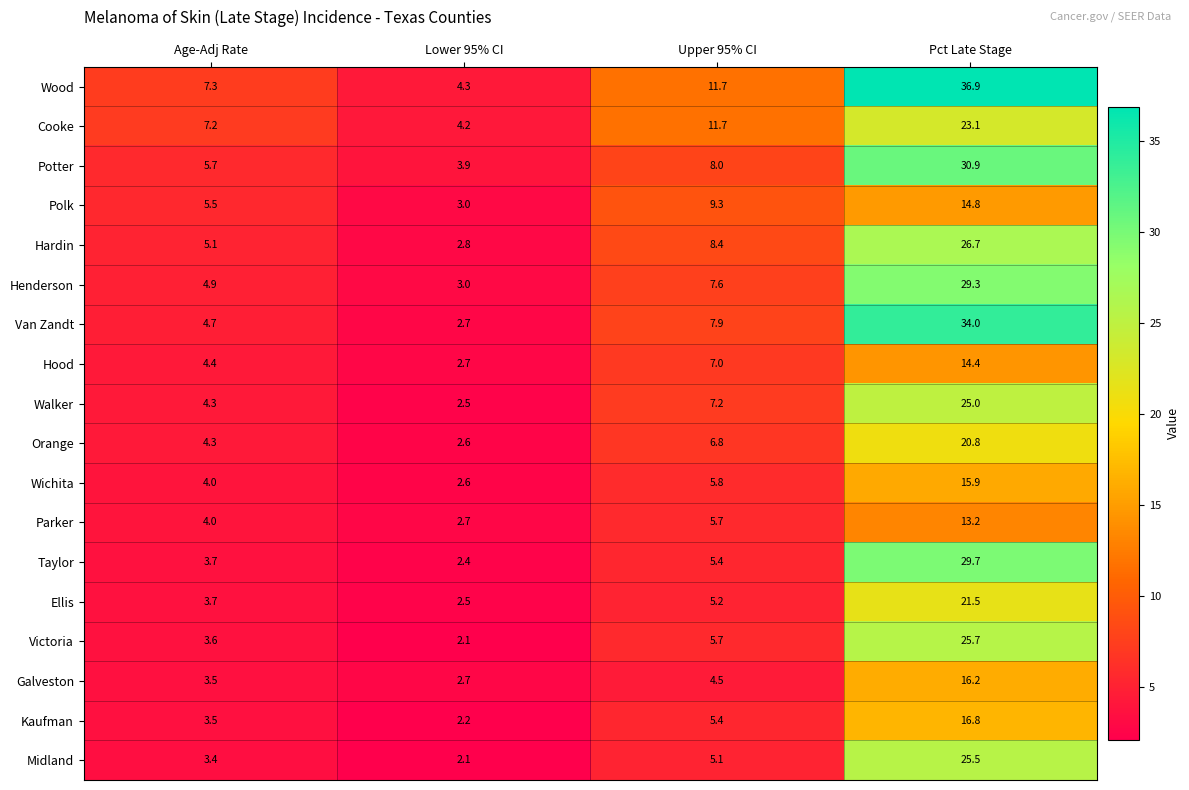

What is the total value across all series at Pct Late Stage?

420.4